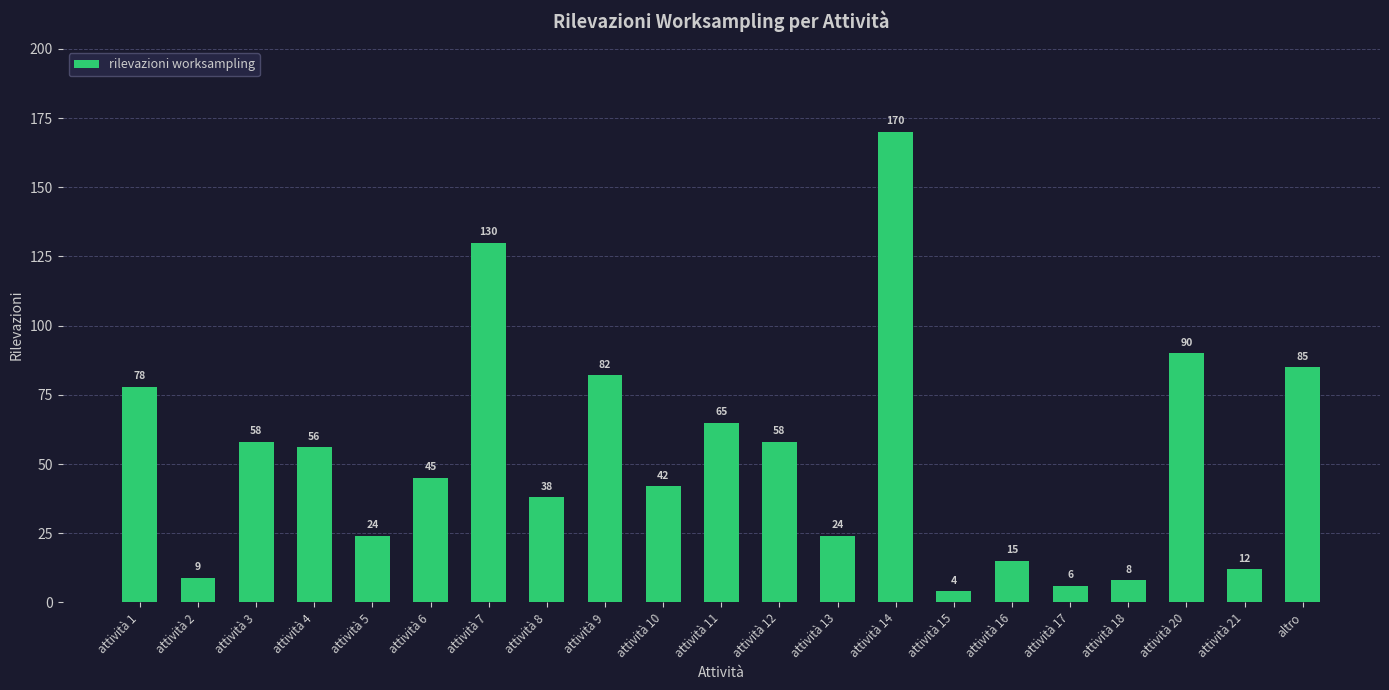

The value at attività 4 is 56. True or false?

True